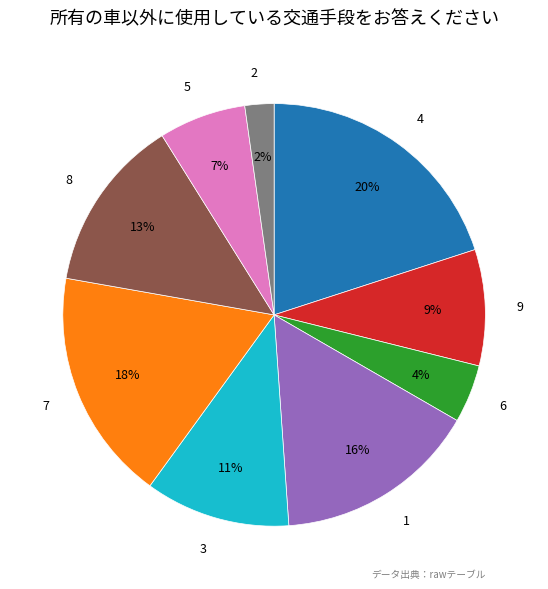

Do 4 and 8 together represent more than half of the pie?

No